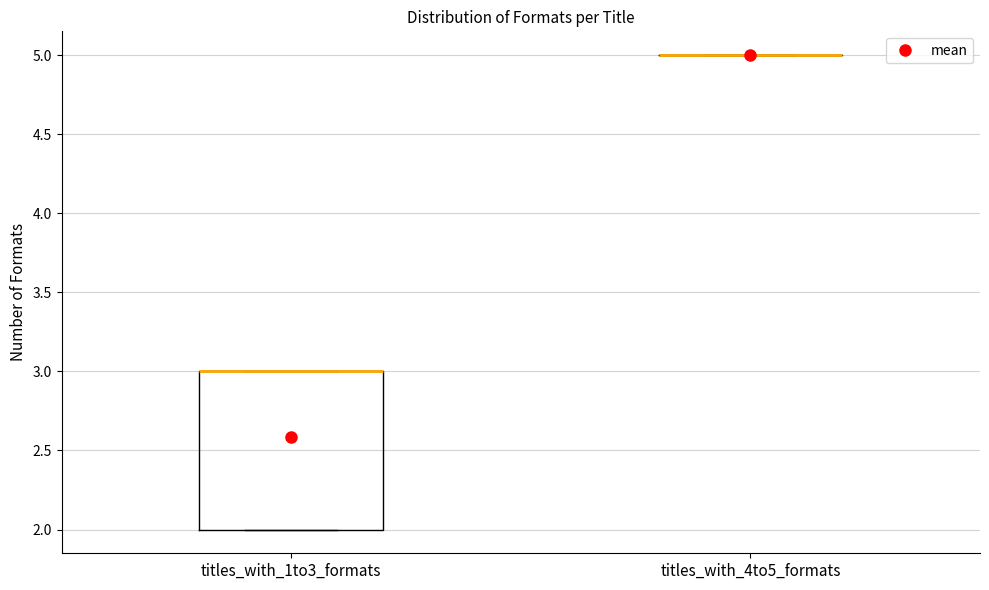

Reading left to right, transcribe this box plot: for each box, give where its median line is, the range the box spans, and where its two whiskers end, as read against the y-axis. The values are not printed on the chart, so give them approximately, as read against the axis.

titles_with_1to3_formats: median 3 (drawn on the box's upper edge), box 2 to 3, whiskers 2 to 3
titles_with_4to5_formats: box collapsed to a line at 5, whiskers 5 to 5